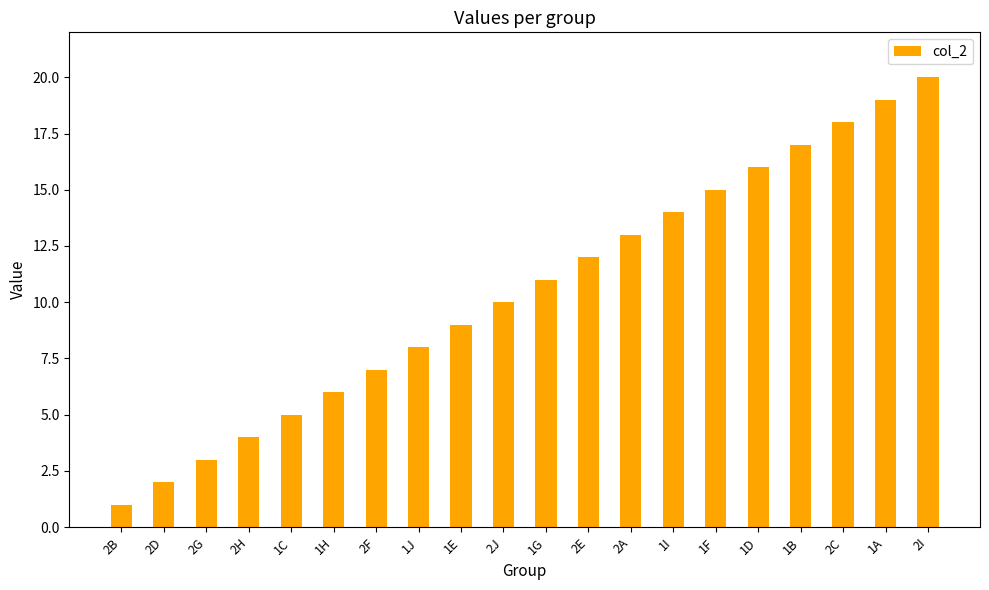

Rank the categories by value from highest to lowest.

2I, 1A, 2C, 1B, 1D, 1F, 1I, 2A, 2E, 1G, 2J, 1E, 1J, 2F, 1H, 1C, 2H, 2G, 2D, 2B